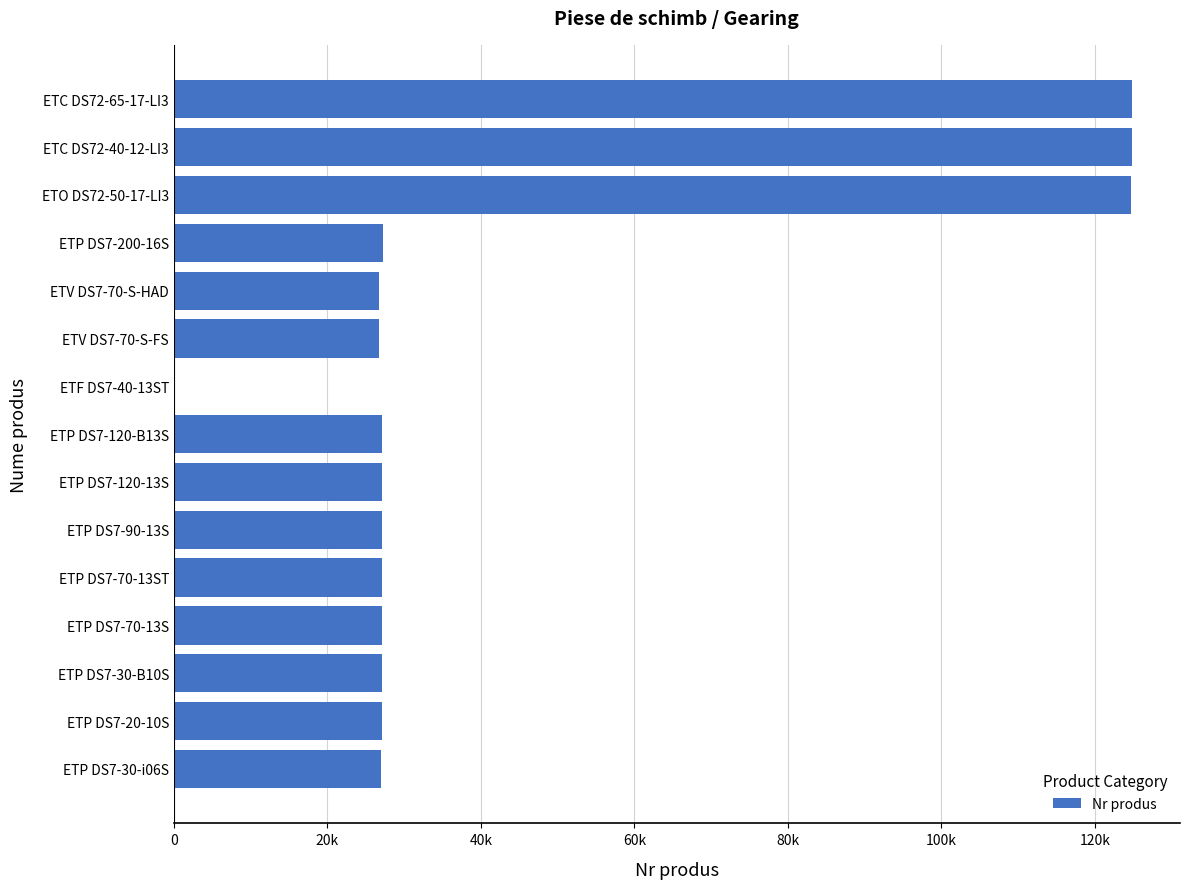

Are the bars horizontal?

Yes